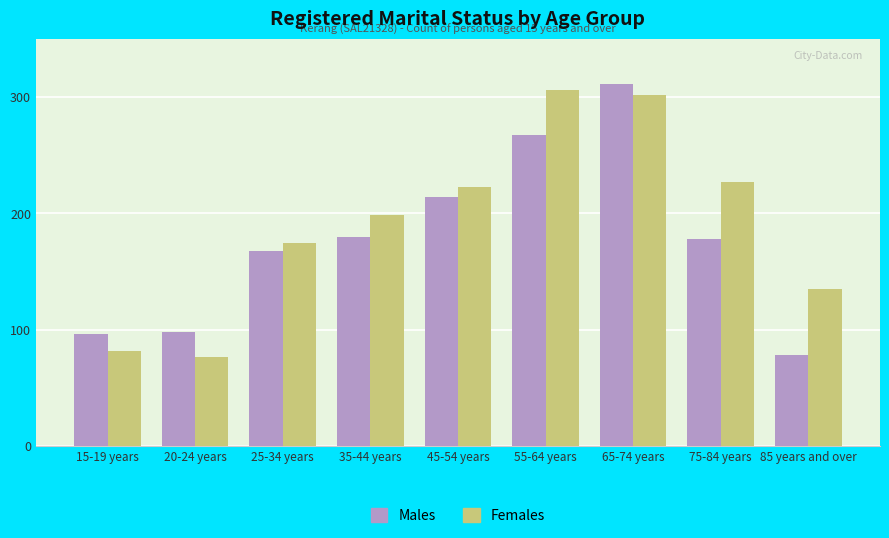

Are the bars grouped side by side (vs. stacked)?

Yes